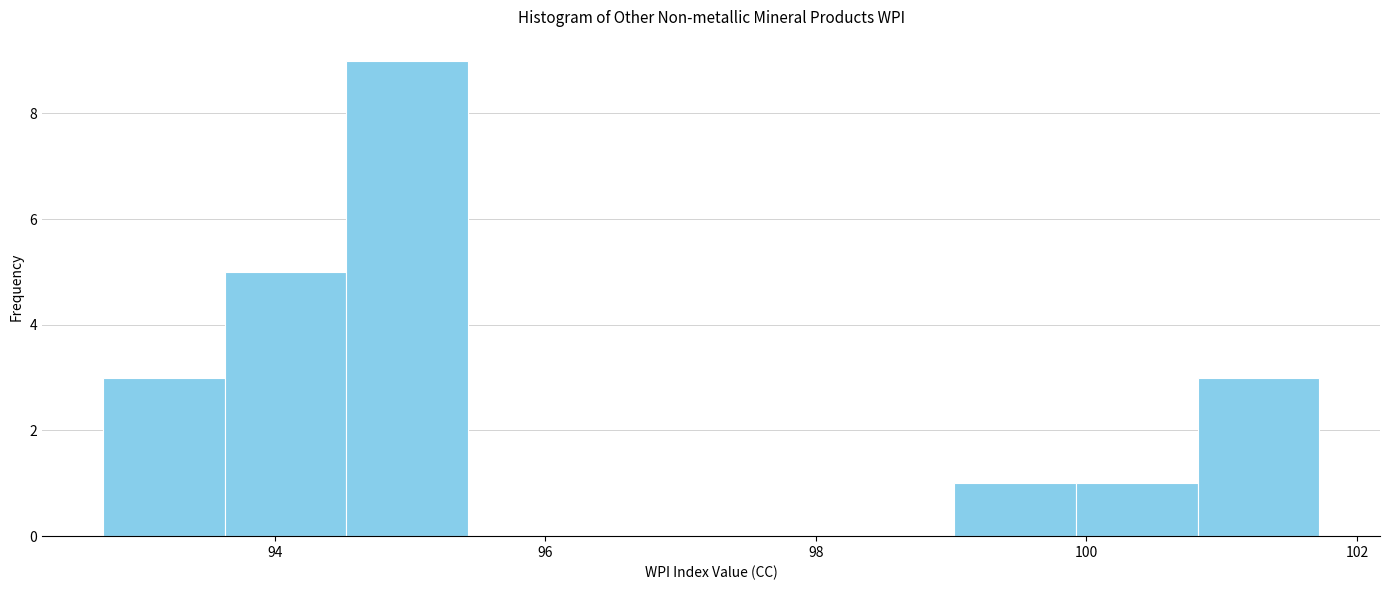

Reading left to right, list every bar in this chart as the range it spans on the x-axis followed by its height. Neither the bar edges nor the heights are printed on the chart, so give them approximately, as read against the axes.

92.8 to 93.6: 3
93.6 to 94.6: 5
94.6 to 95.4: 9
95.4 to 96.4: 0
96.4 to 97.2: 0
97.2 to 98.2: 0
98.2 to 99.0: 0
99.0 to 100.0: 1
100.0 to 100.8: 1
100.8 to 101.8: 3